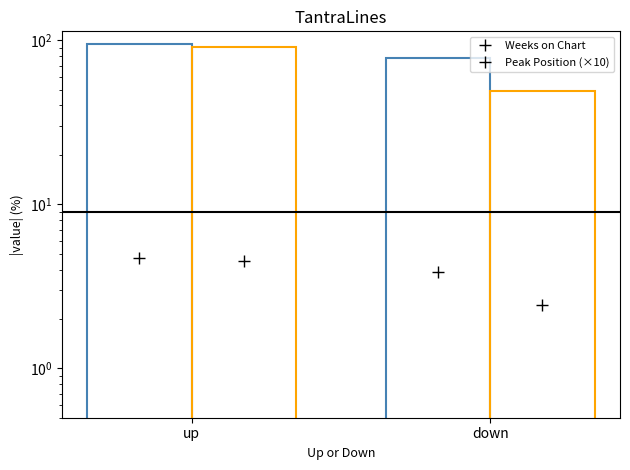

Rank the series by their average value, from highest to lowest.

Weeks on Chart, Peak Position (×10)